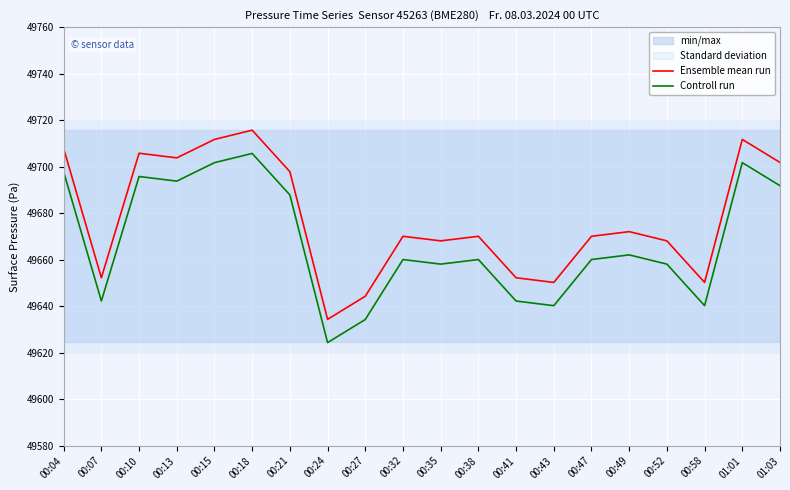

What is the difference between the maximum and minimum values in the Ensemble mean run series?

81.4